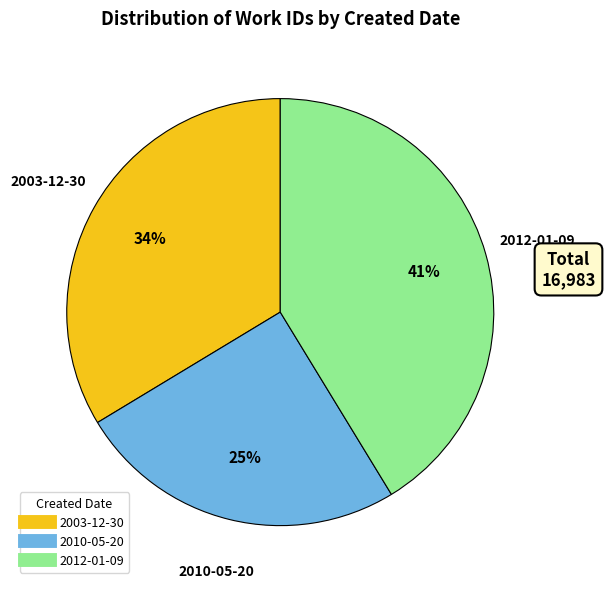

How many segments does this pie chart have?

3